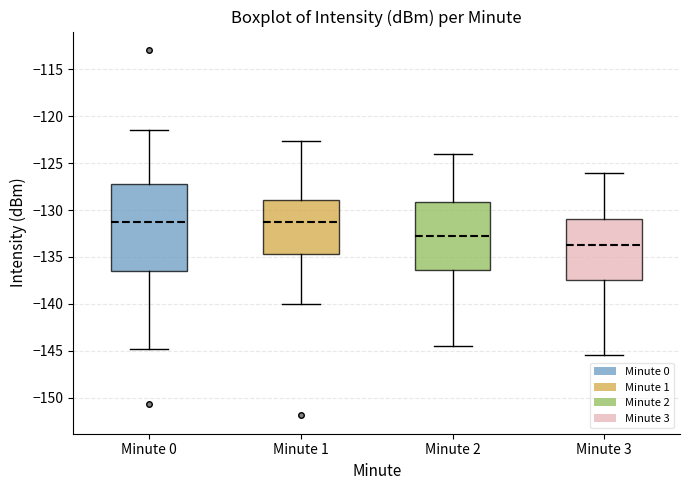

Reading left to right, transcribe this box plot: for each box, give where its median line is, the range the box spans, and where its two whiskers end, as read against the y-axis. The values are not printed on the chart, so give them approximately, as read against the axis.

Minute 0: median -131.5, box -136.5 to -127.0, whiskers -145.0 to -121.5
Minute 1: median -131.0, box -134.5 to -129.0, whiskers -140.0 to -122.5
Minute 2: median -132.5, box -136.5 to -129.0, whiskers -144.5 to -124.0
Minute 3: median -133.5, box -137.5 to -131.0, whiskers -145.5 to -126.0